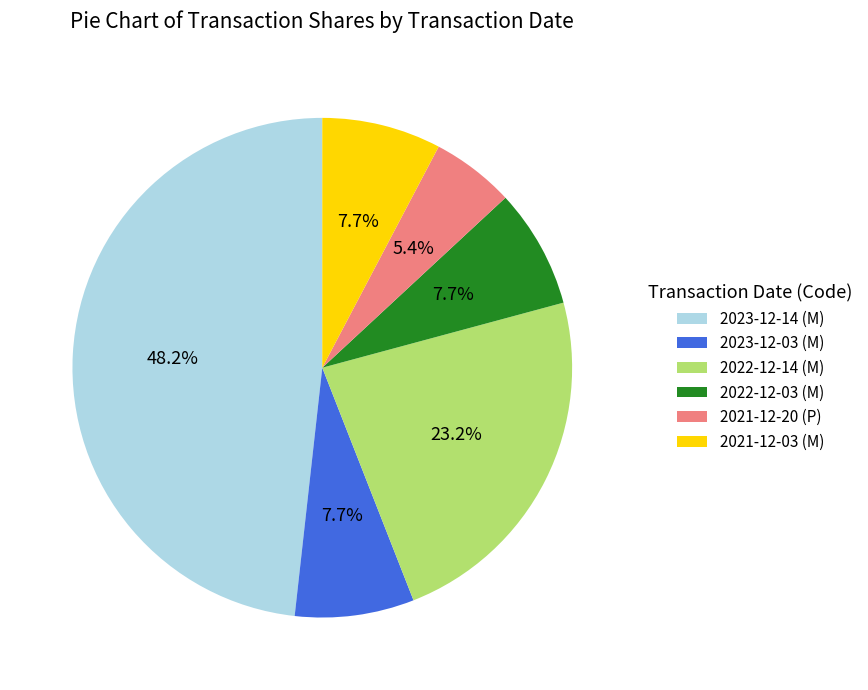

What percentage is the 2022-12-14 (M) slice, to the nearest percent?

23%